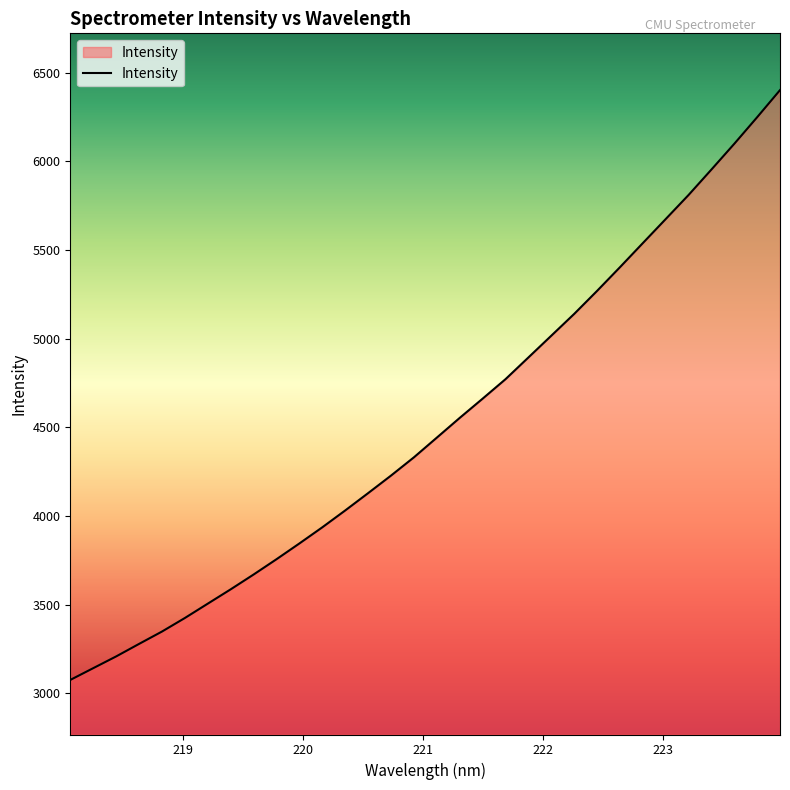

What is the greatest value displayed?

6401.9